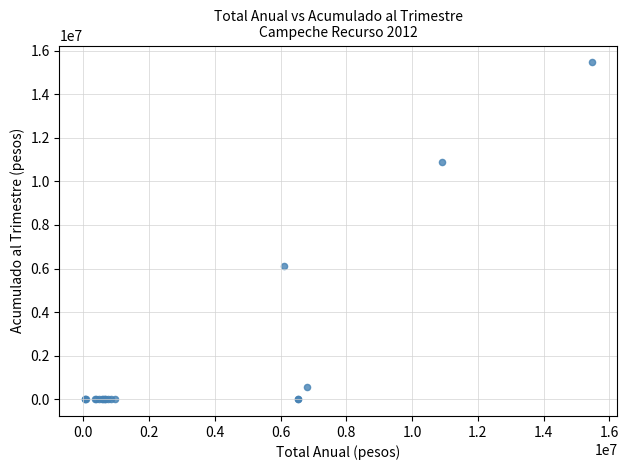

What Y value in the scatter plot is closest to 7735651?

6101358